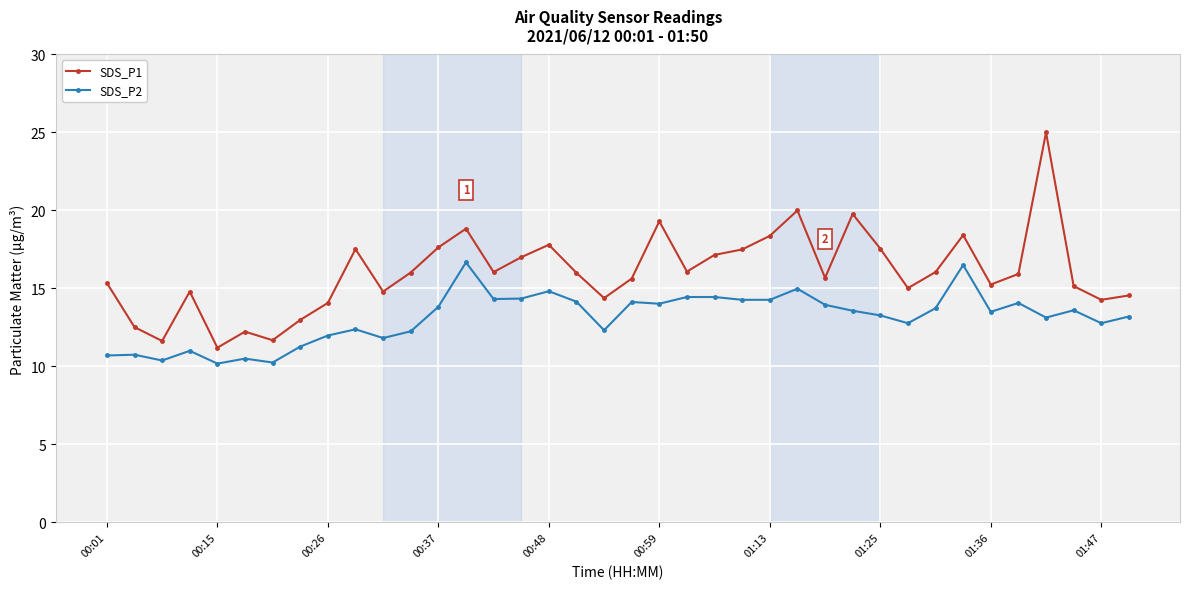

Which series has the widest spread of values?

SDS_P1